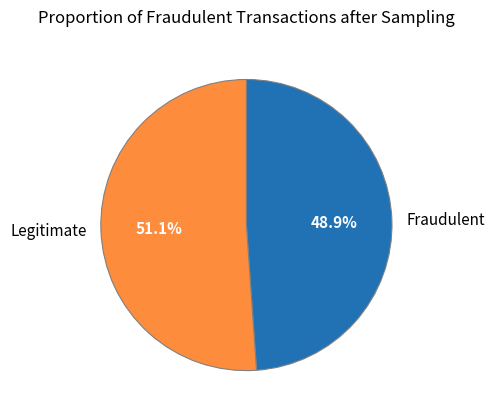

Between Fraudulent and Legitimate, which is larger?

Legitimate